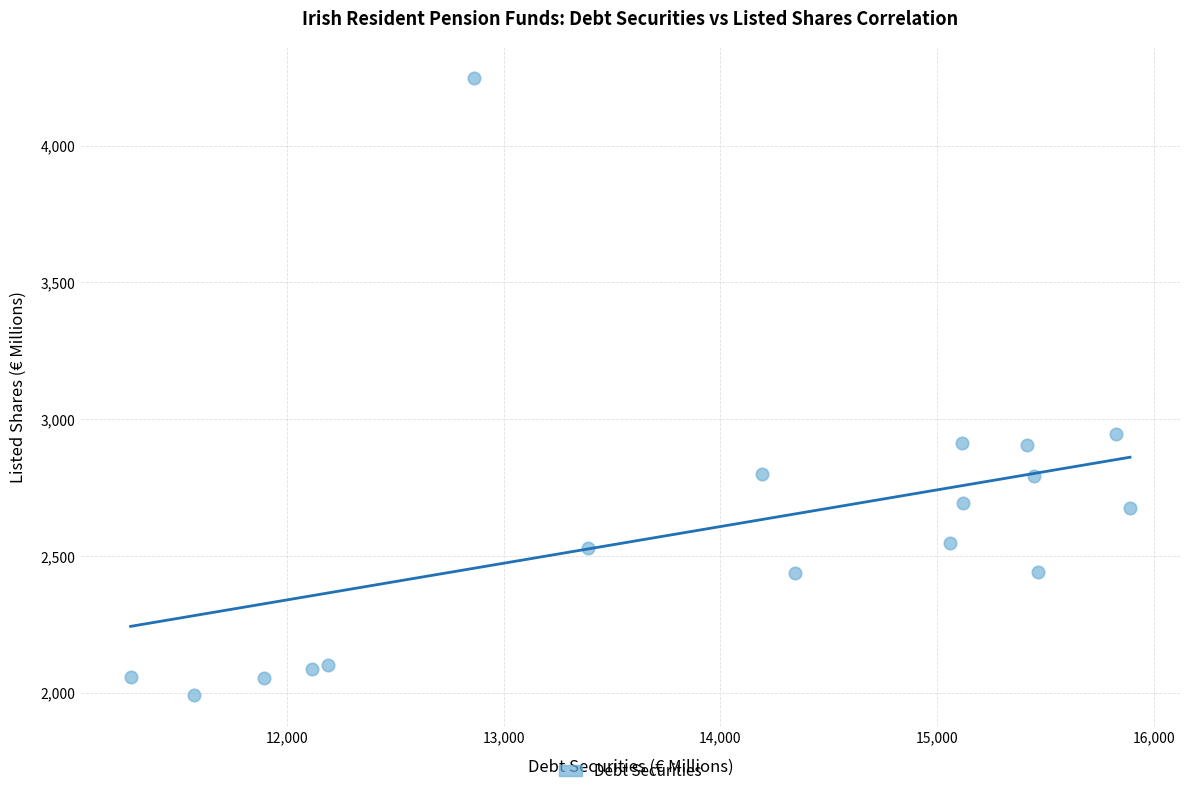

What is the range of Y values (max minus min)?

2254.5